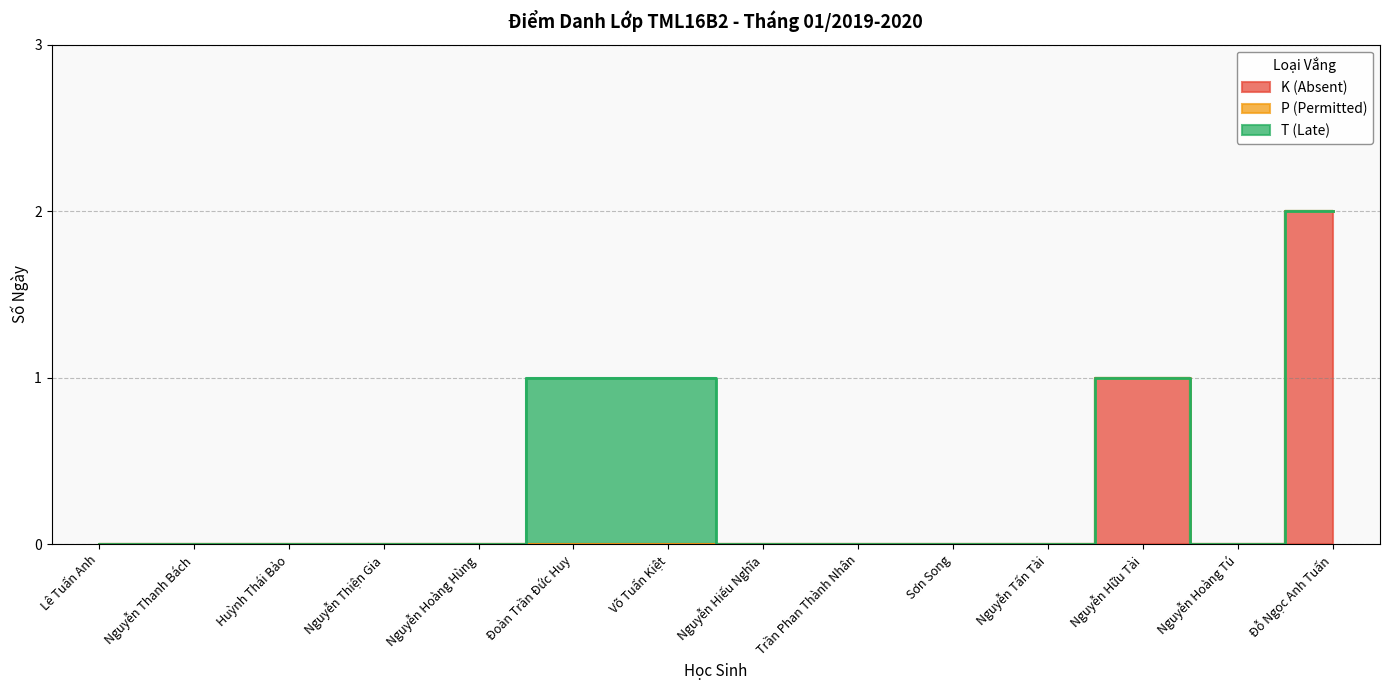

Where is the first local maximum for K (Absent)?

Nguyễn Hữu Tài